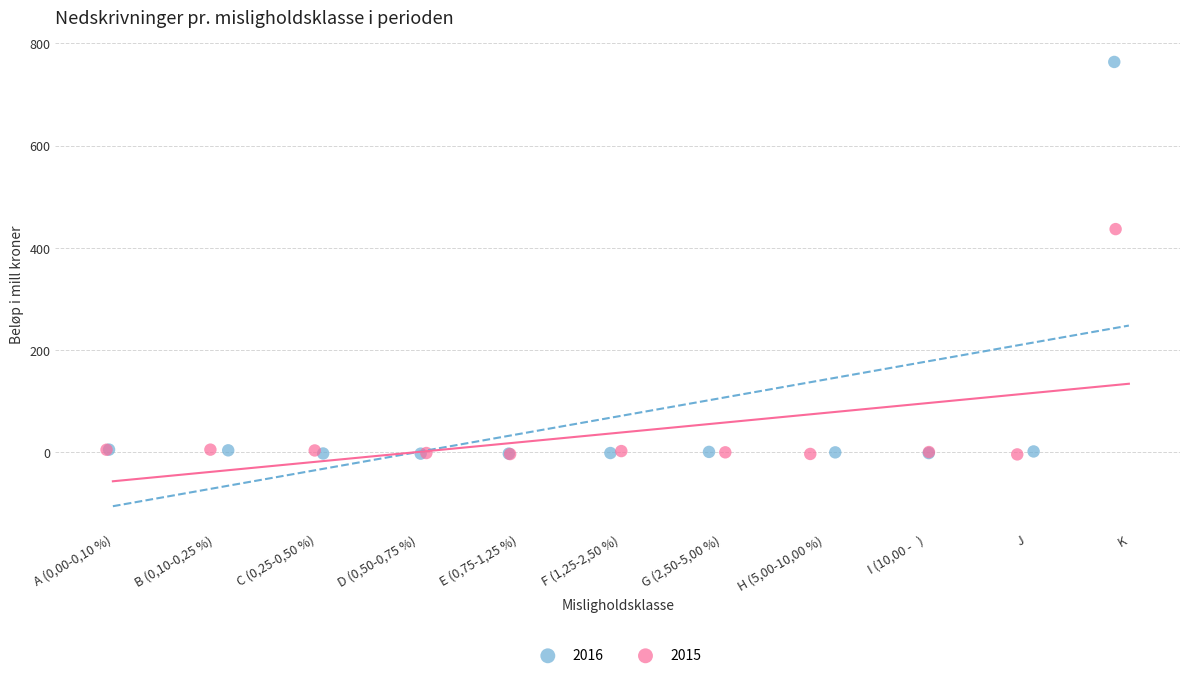

Which series contains the highest Y value?

2016